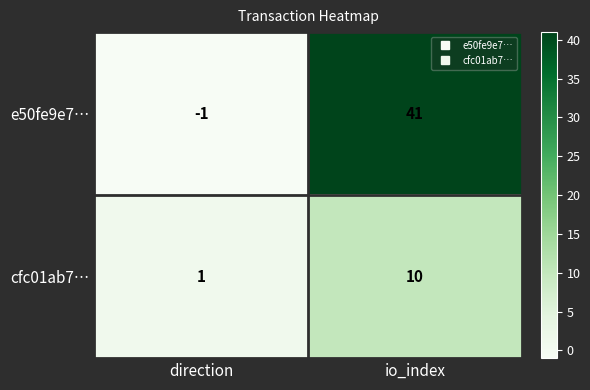

What is the average value of the e50fe9e7… series?

20